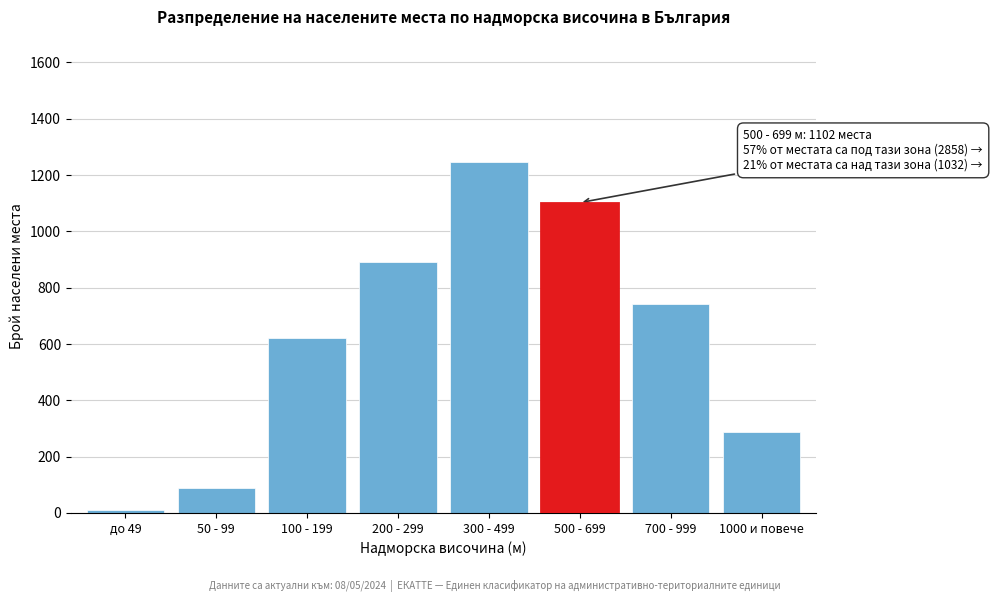

Reading left to right, transcribe all the data shown in this chart.

12	87	623	891	1245	1102	743	289